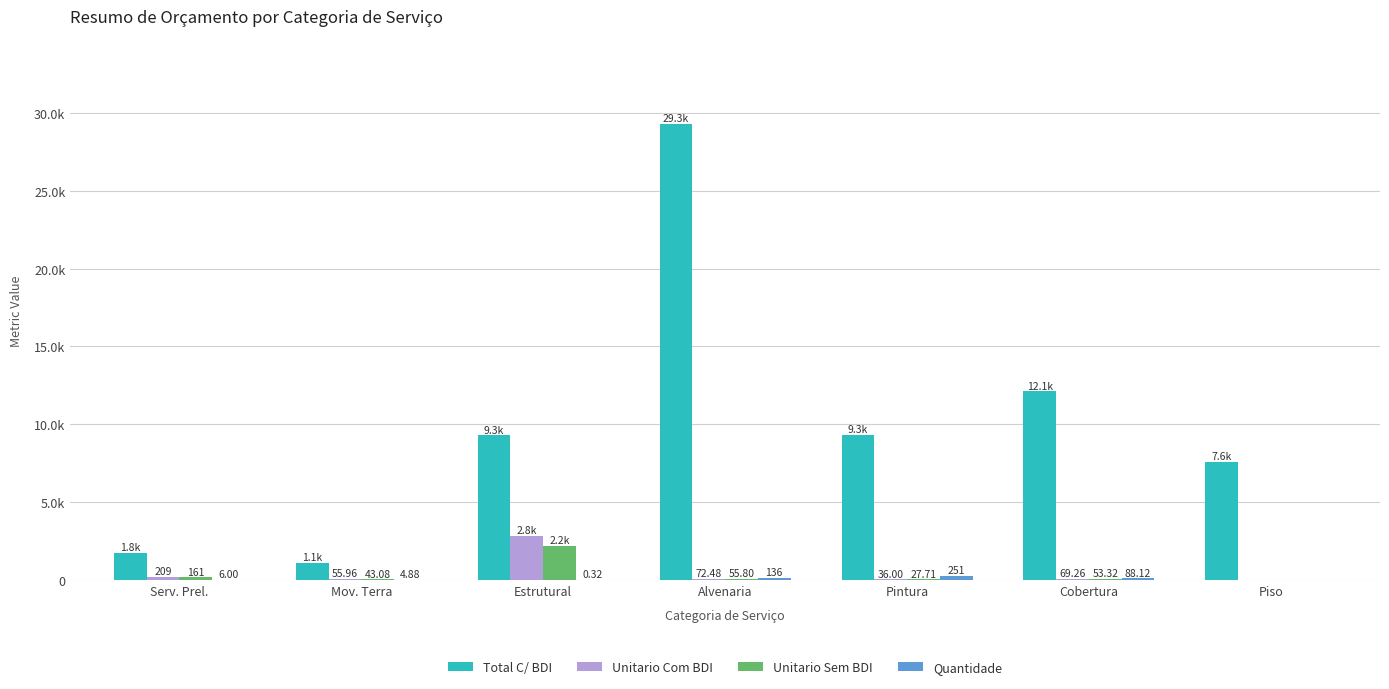

What position from the left is Cobertura?

6